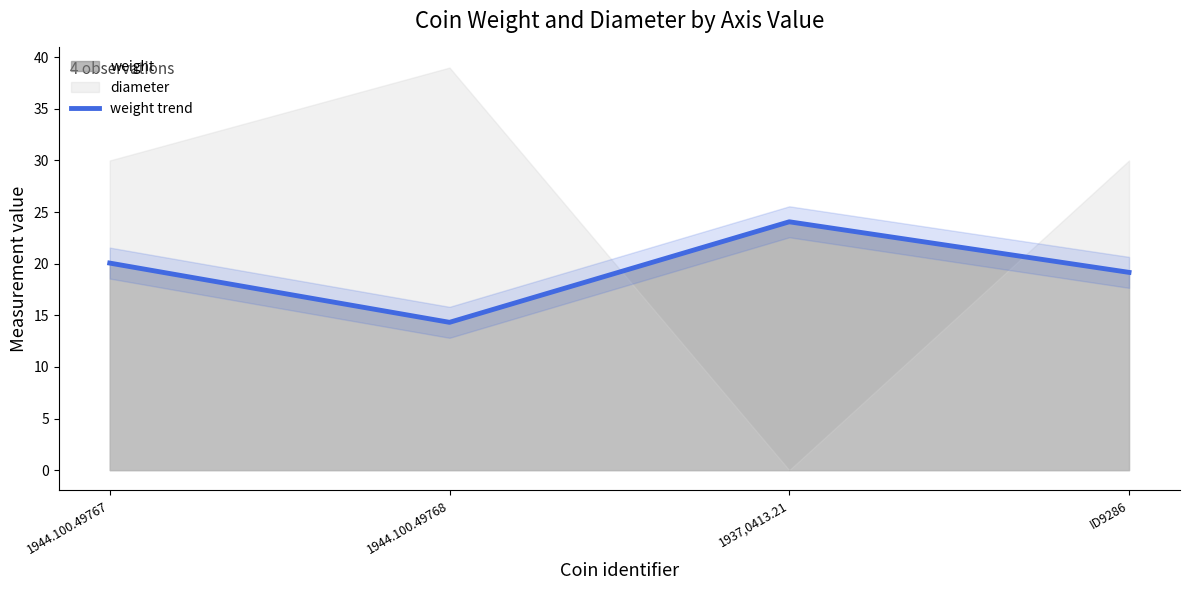

The value at 1937,0413.21 is 24.1. True or false?

True